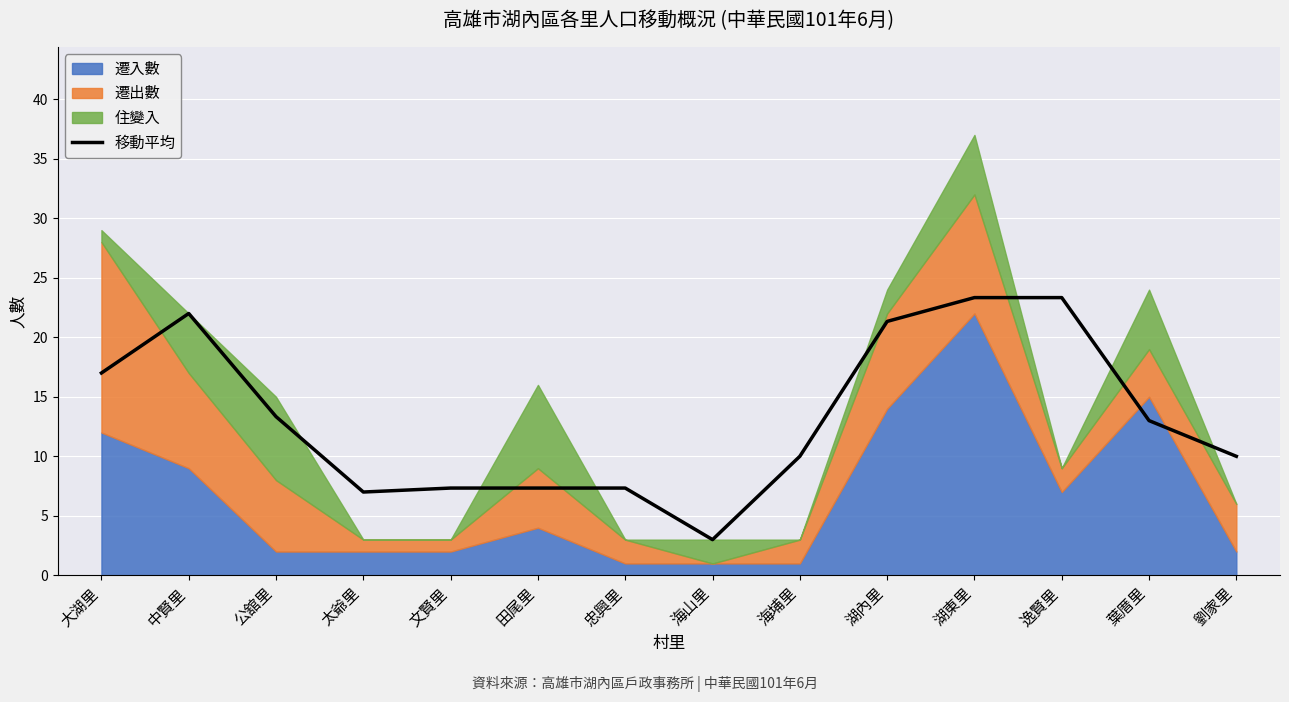

How many lines are shown in the chart?

1